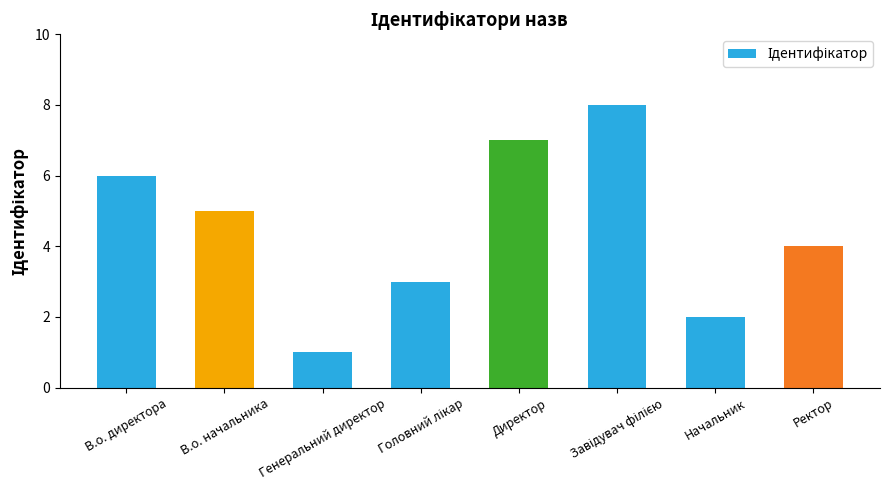

Approximately how many times larger is the value at Ректор compared to Директор?

0.6